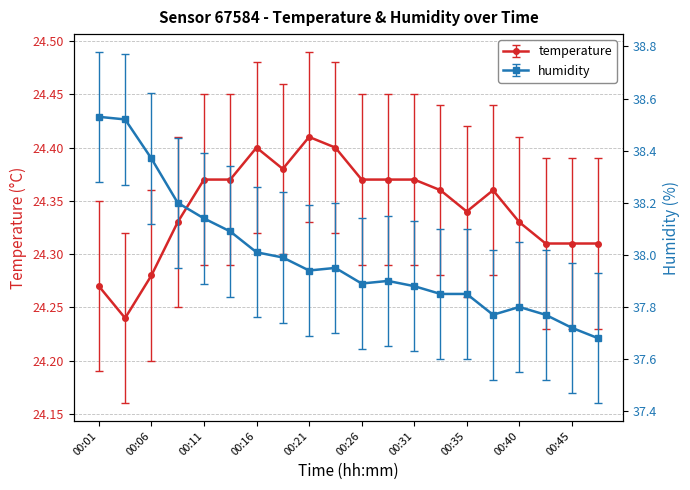

How many series are shown in this chart?

2